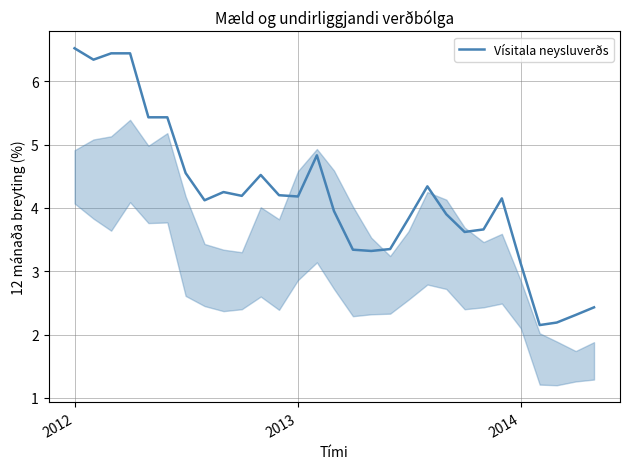

What is the difference between the maximum and minimum values?

4.4